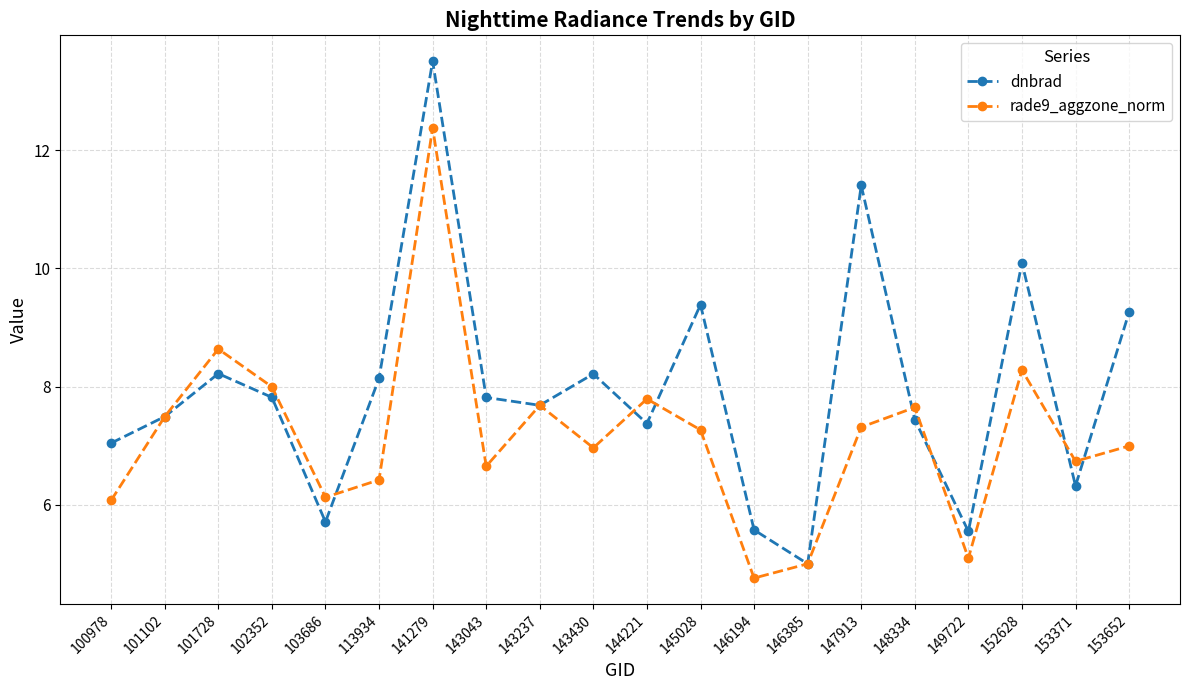

Is this an area chart (filled region under the line)?

No